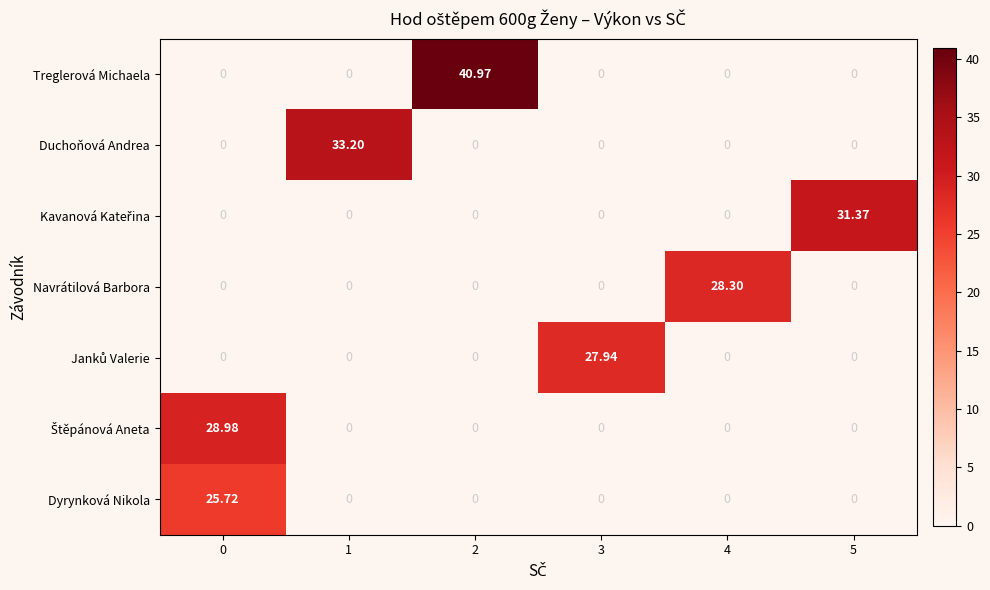

Which series has the widest spread of values?

Treglerová Michaela